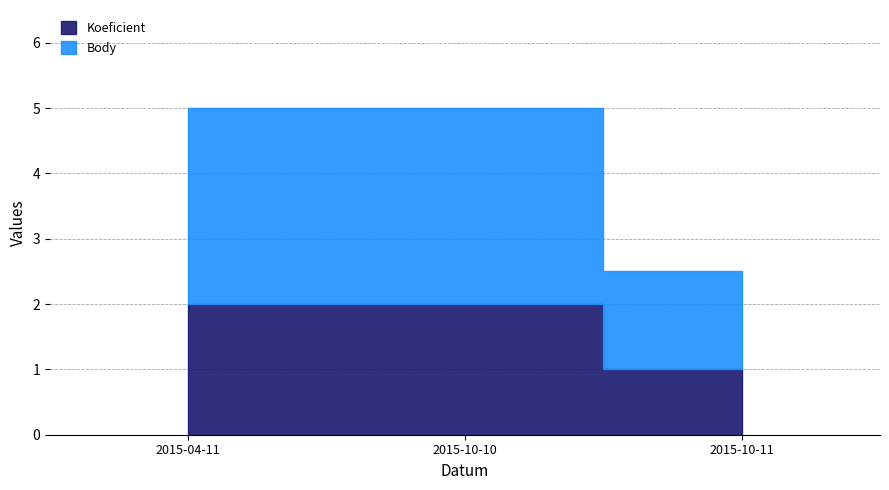

What is the smallest value displayed?

1.0